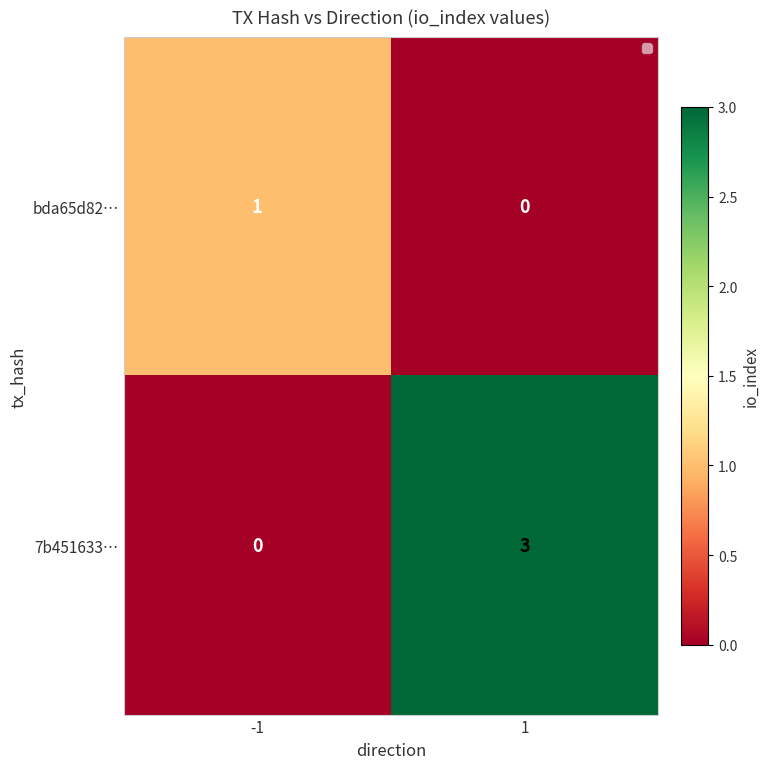

The bda65d82… series shows 1 at -1. True or false?

True